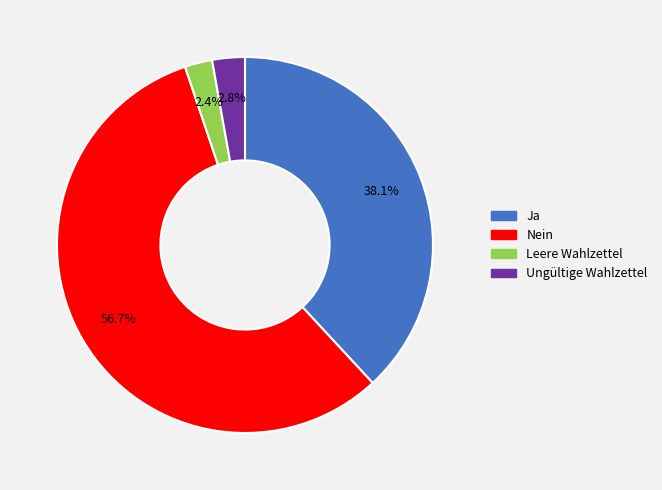

Which slice is the largest?

Nein